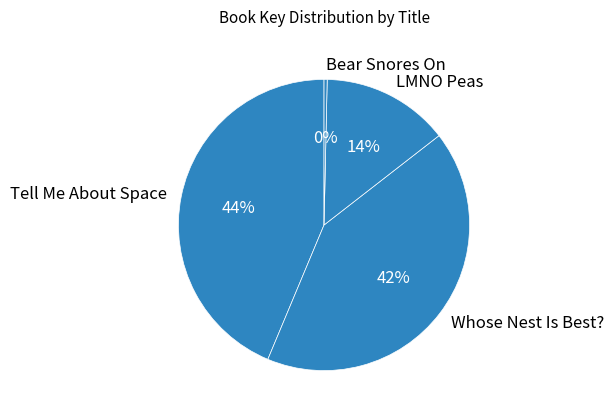

To the nearest percent, what is the difference between the Tell Me About Space and LMNO Peas slice percentages?

30%